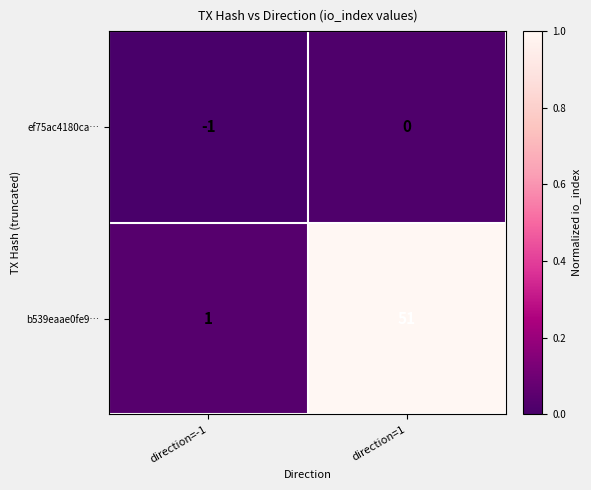

The b539eaae0fe9… series shows 1 at direction=-1. True or false?

True